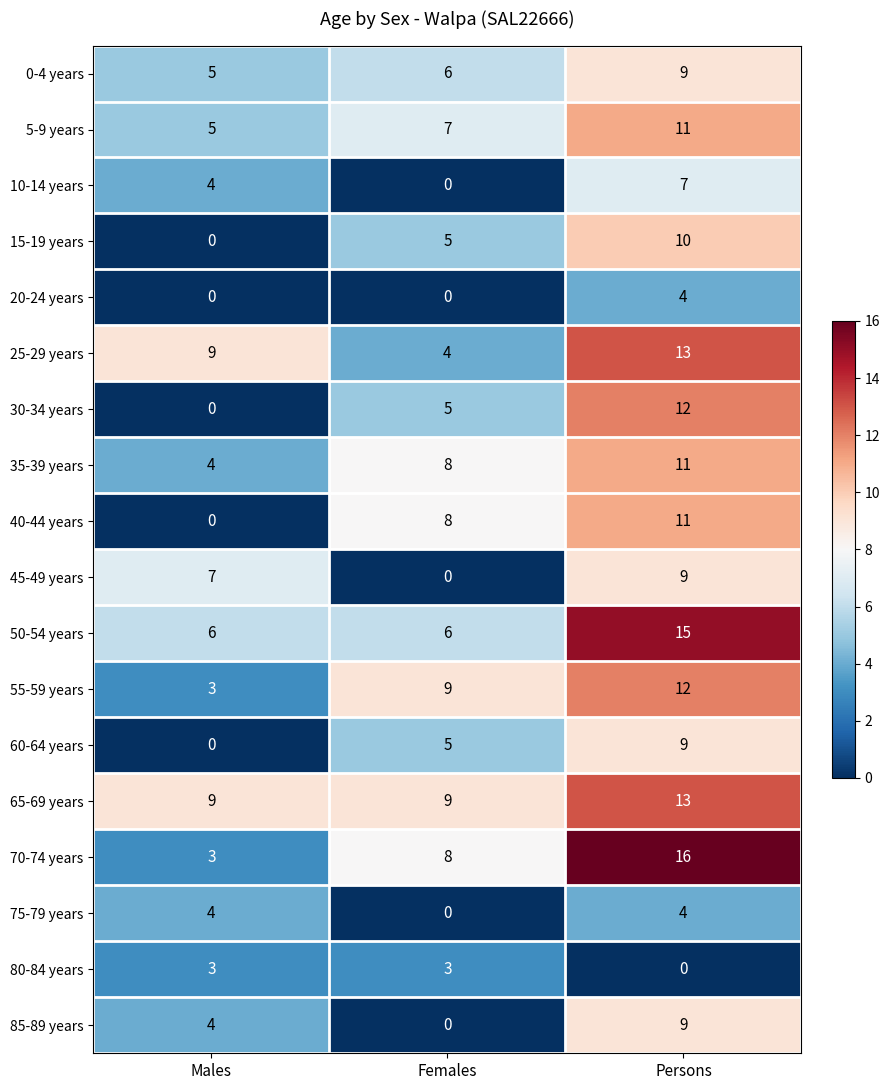

At which category does the chart reach its peak across all series?

Persons